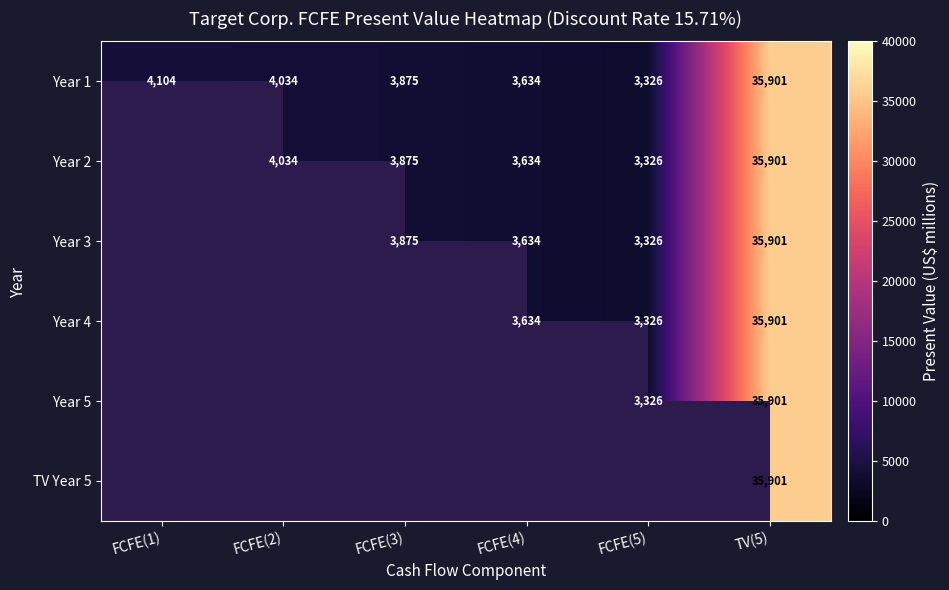

The value of Year 2 at TV(5) is 35901. True or false?

True